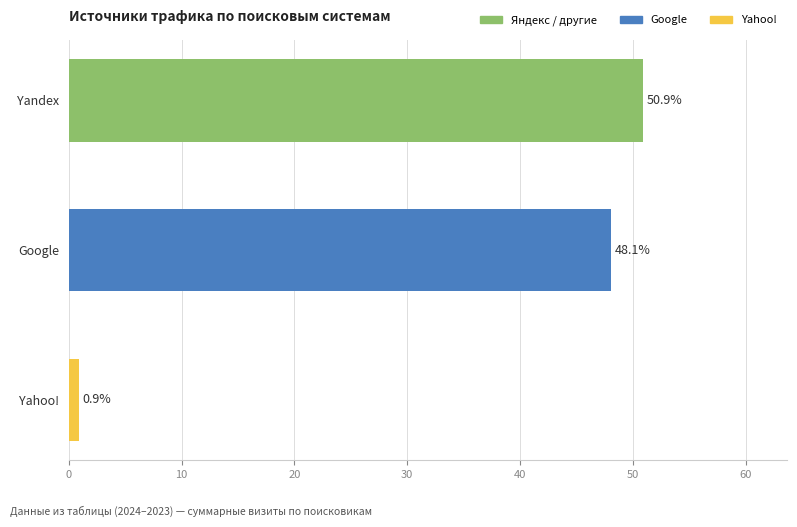

True or false: the data shows 50.9 at Yandex.

True